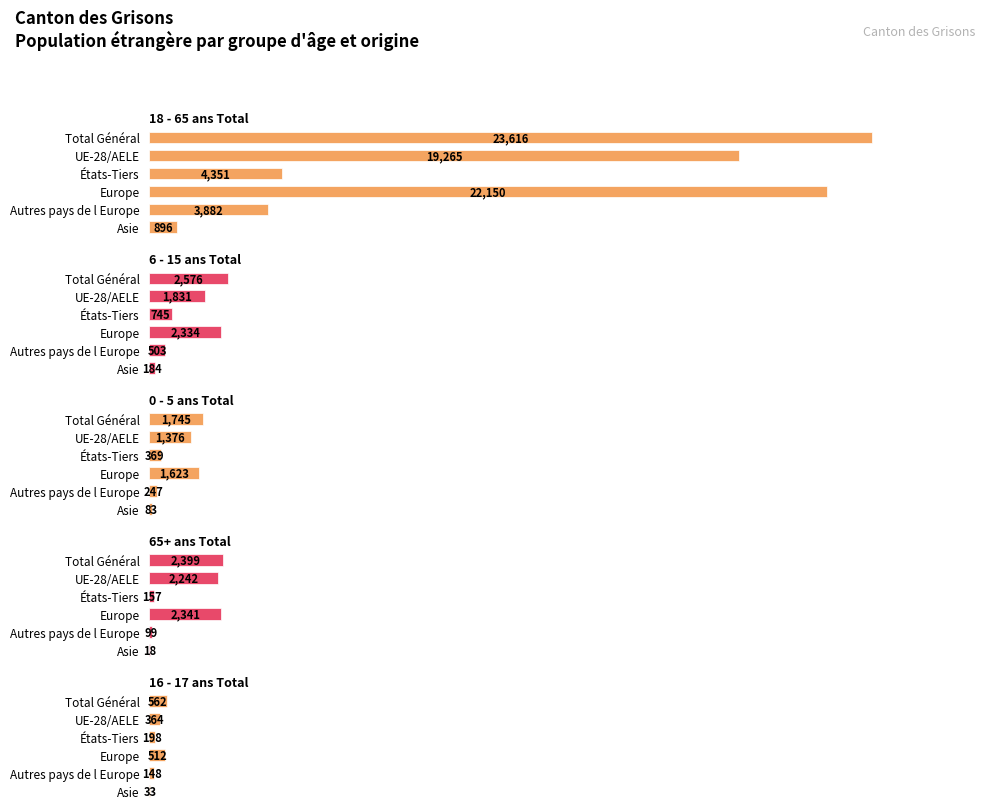

Which series has the largest range (max minus min)?

18 - 65 ans Total